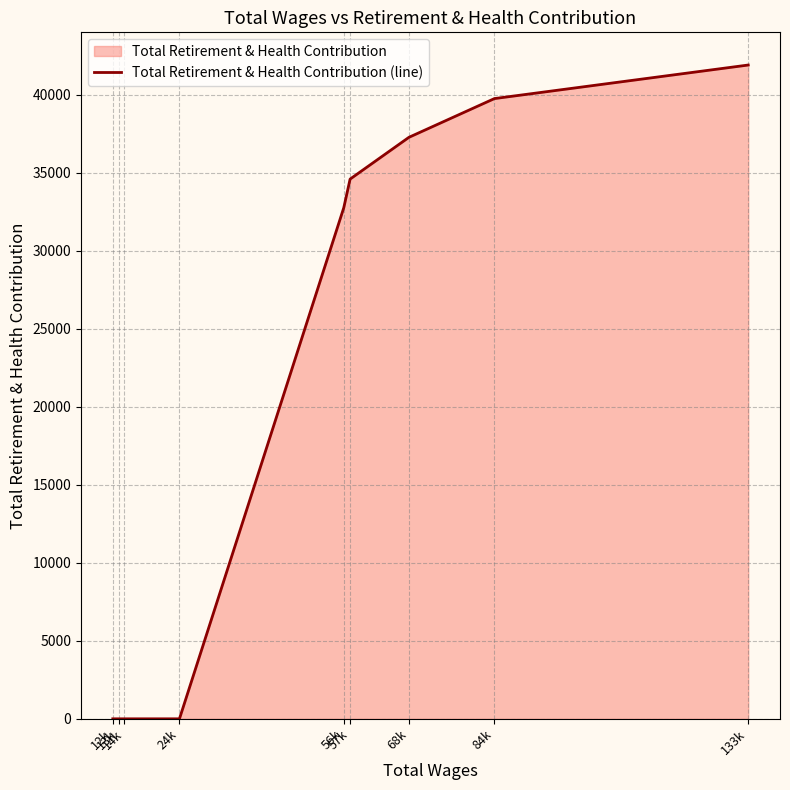

Rank the categories by value from lowest to highest.

12k, 13k, 14k, 24k, 56k, 57k, 68k, 84k, 133k